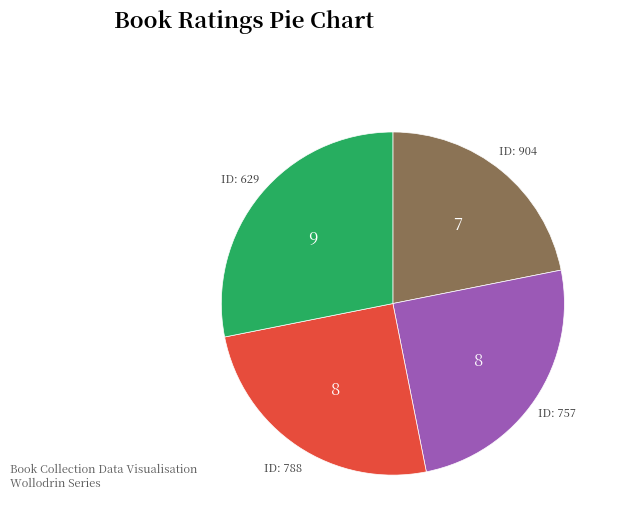

Does any single category account for the majority?

No